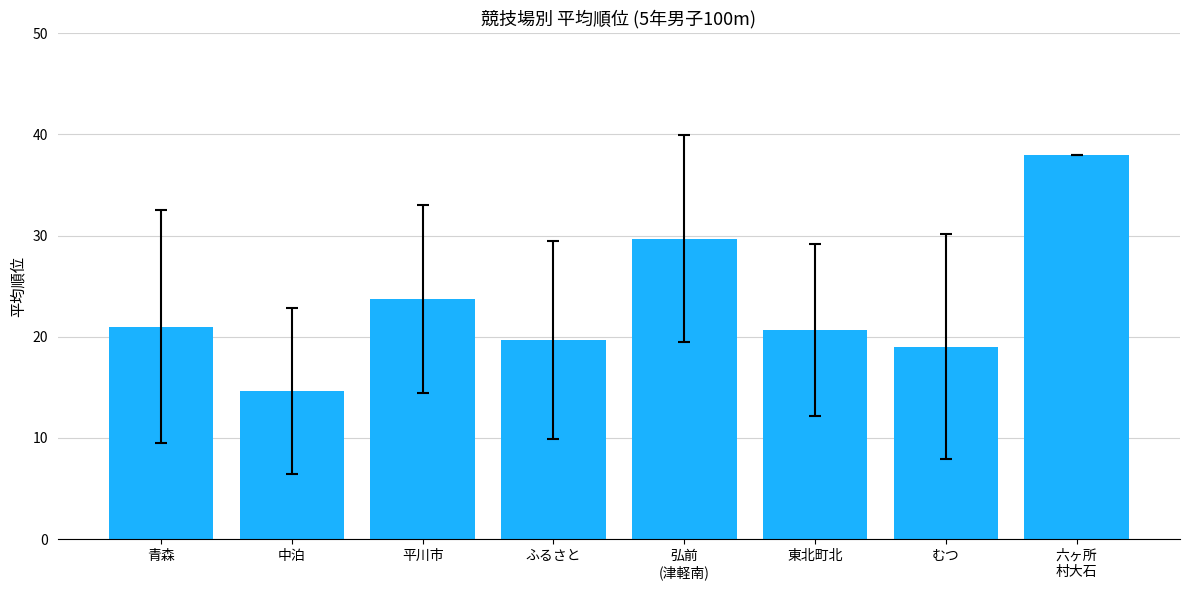

Which category has the lowest value across all series?

中泊